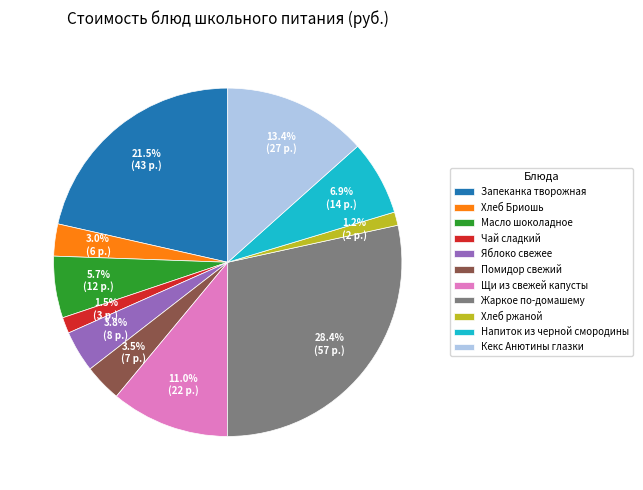

Which category has the biggest portion of the pie?

Жаркое по-домашему